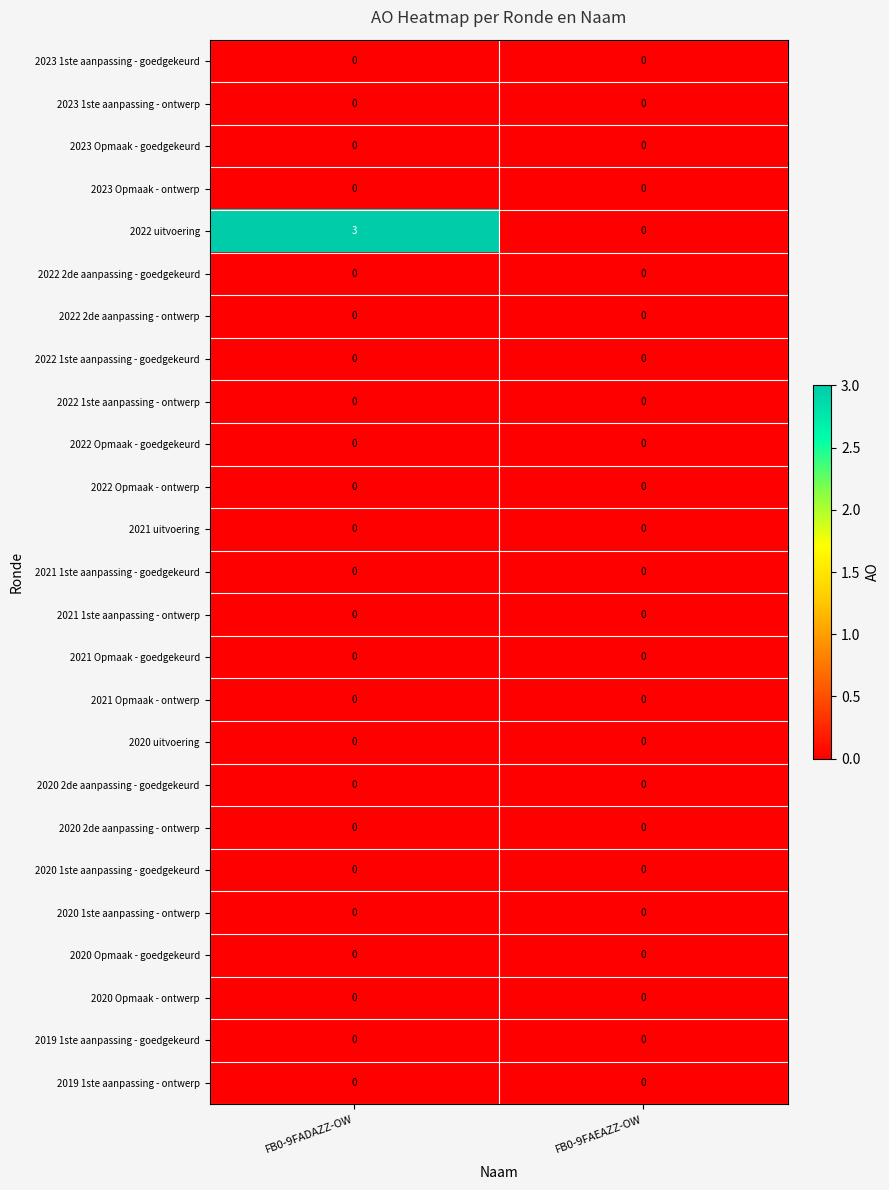

True or false: 2021 1ste aanpassing - goedgekeurd has a value of 0 at FB0-9FADAZZ-OW.

True